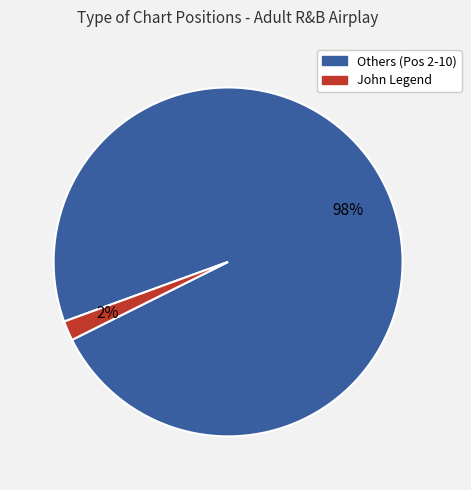

Is there any slice that represents more than half of the pie?

Yes